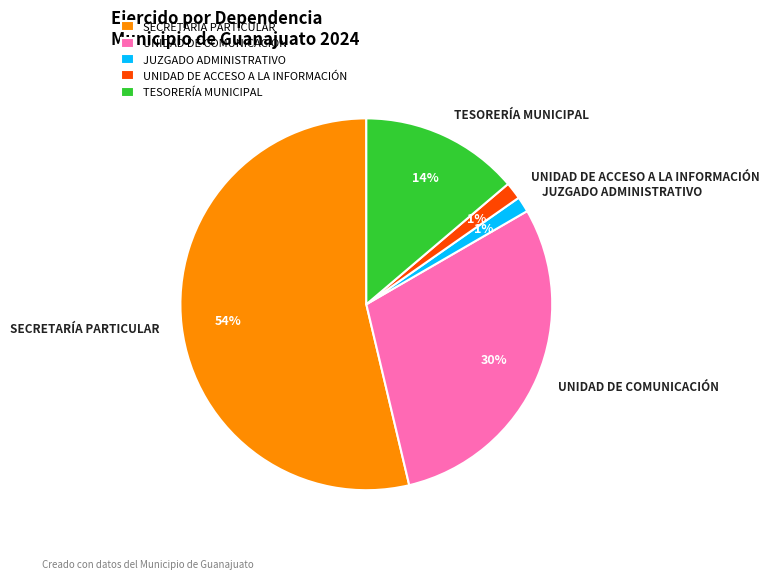

What is the ratio of the value at UNIDAD DE COMUNICACIÓN to the value at SECRETARÍA PARTICULAR?

0.6